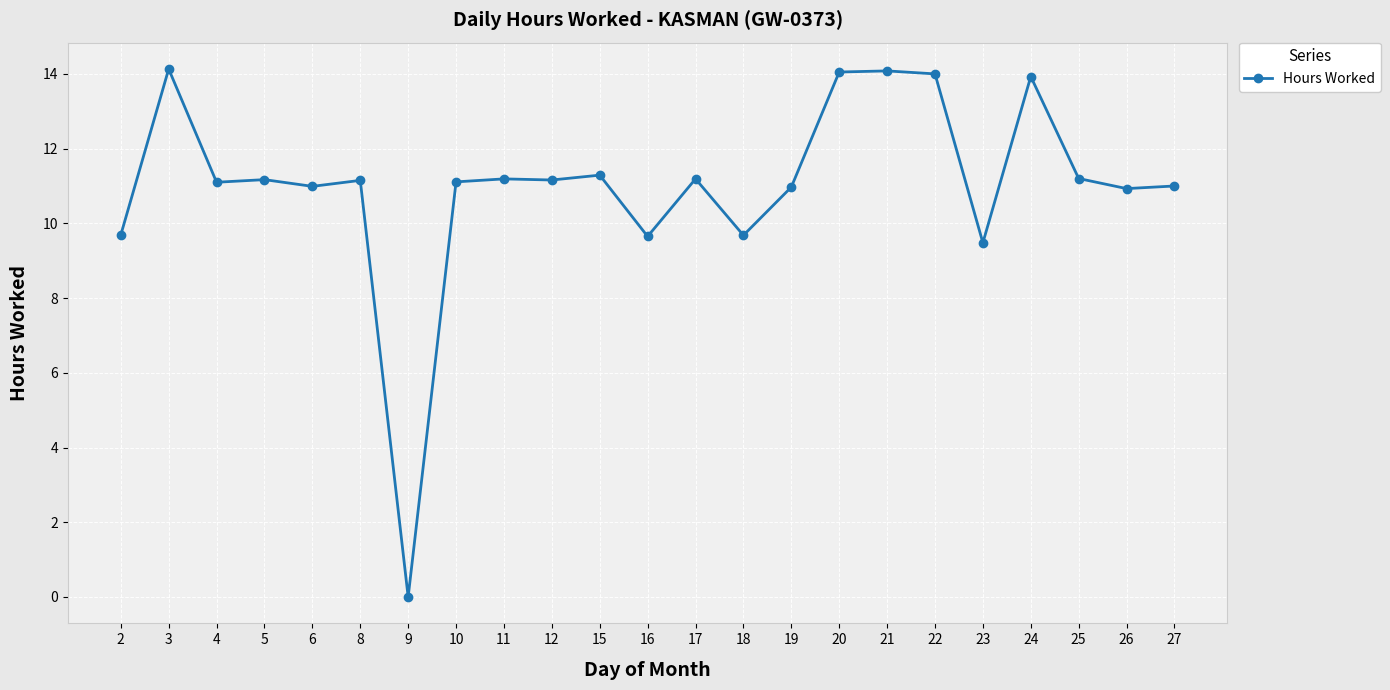

Does the chart display data point markers on the line(s)?

Yes